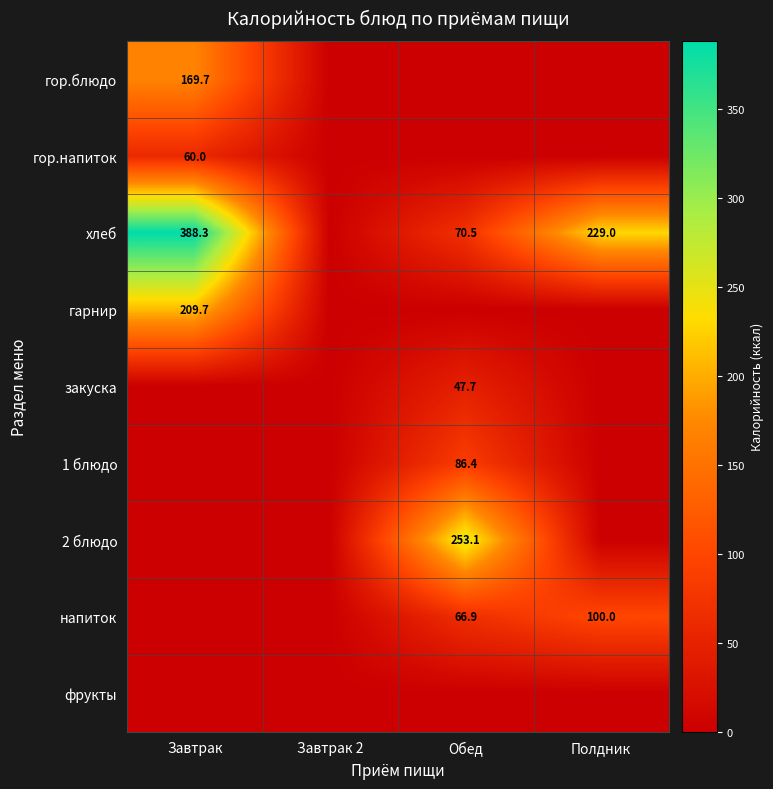

The хлеб series shows 306.0 at Полдник. True or false?

False